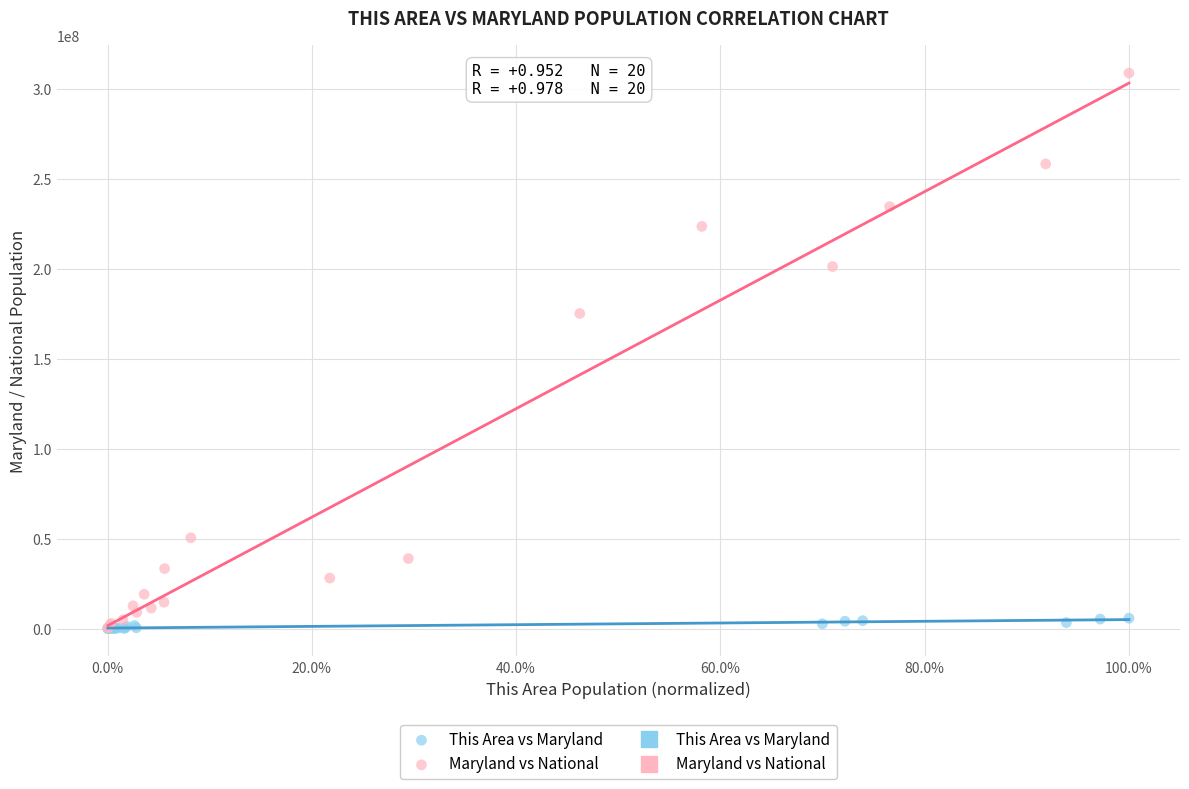

Which series has the largest Y range (max minus min)?

Maryland vs National